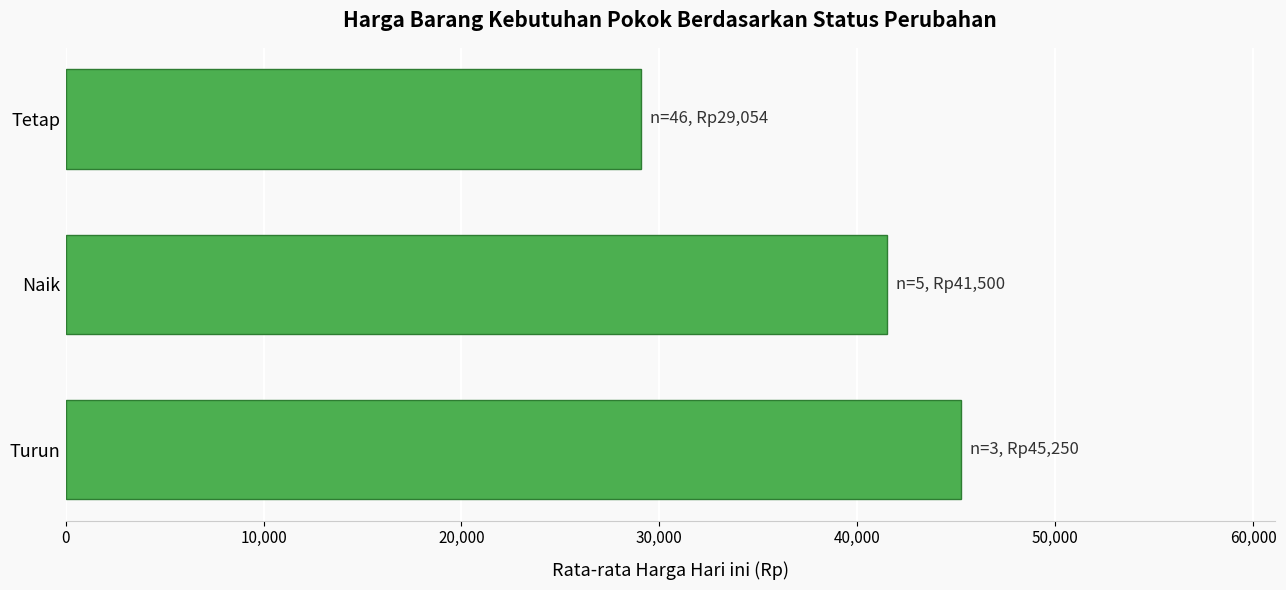

What is the sum of the values at Naik and Turun?

86750